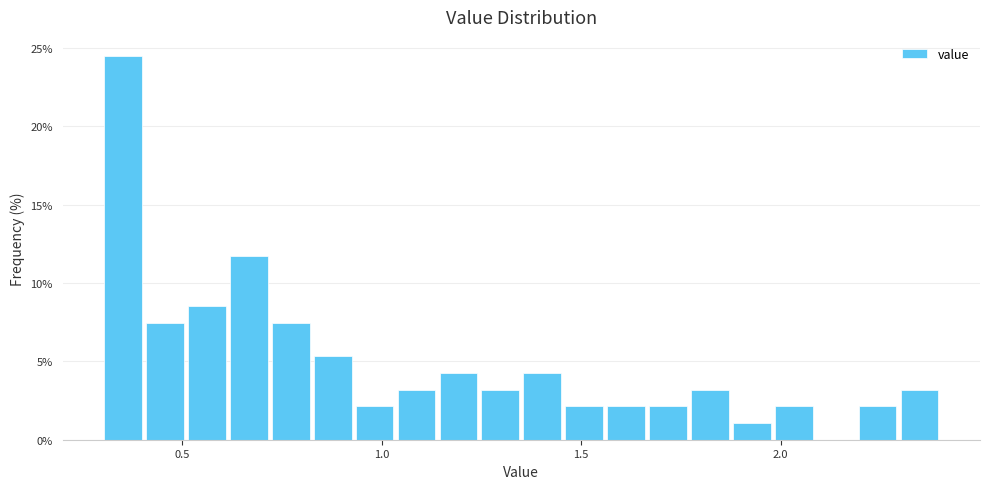

Read against the x-axis, roughly where is the centre of the tallest bar?

0.35